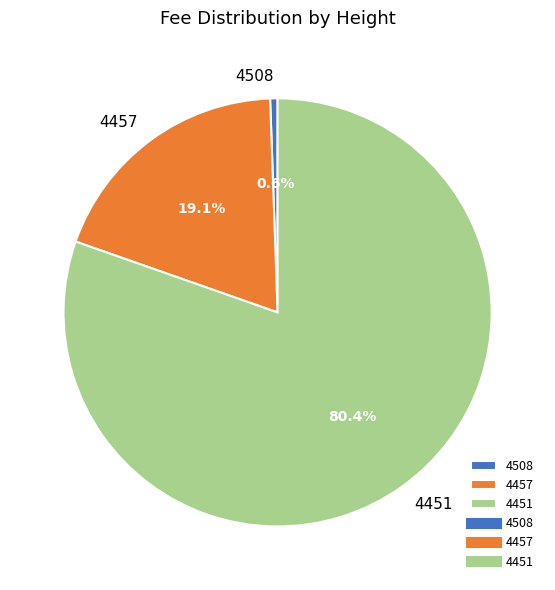

Does 4457 represent more than half of the total?

No